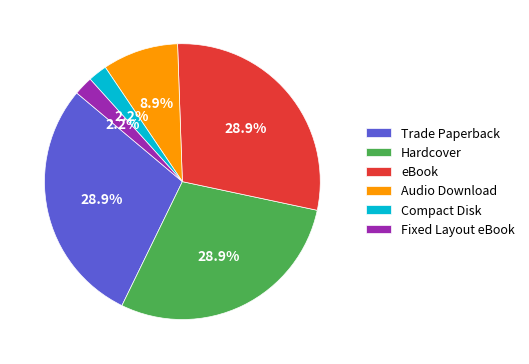

To the nearest percent, what portion does eBook represent?

29%